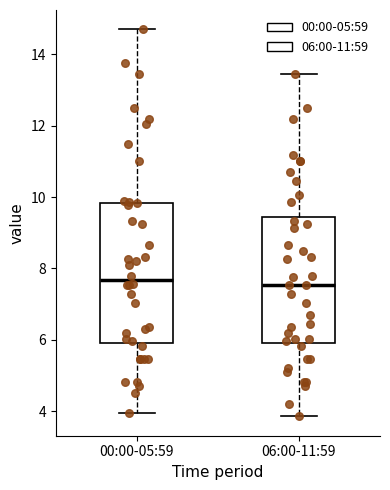

Where does the median line of the box for 00:00-05:59 sit on the y-axis? The values are not printed on the chart, so give them approximately, as read against the axis.

7.6